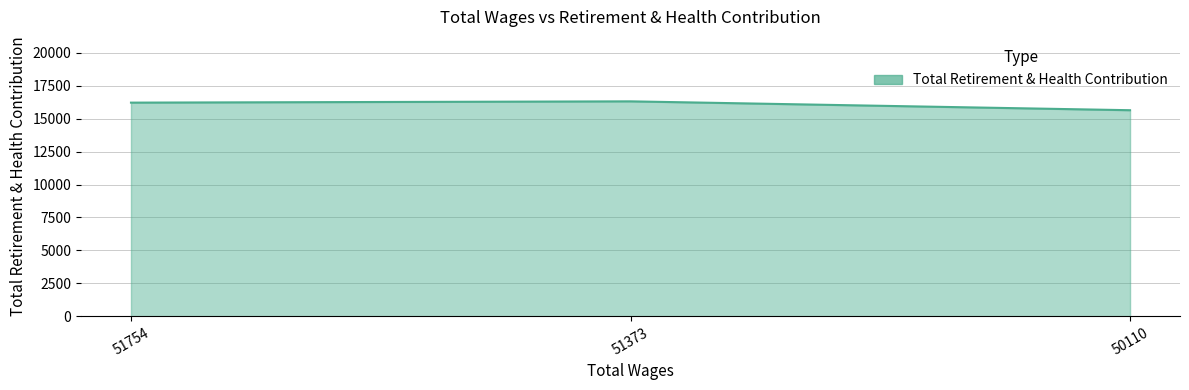

Where does the data first go above 16220?

51754